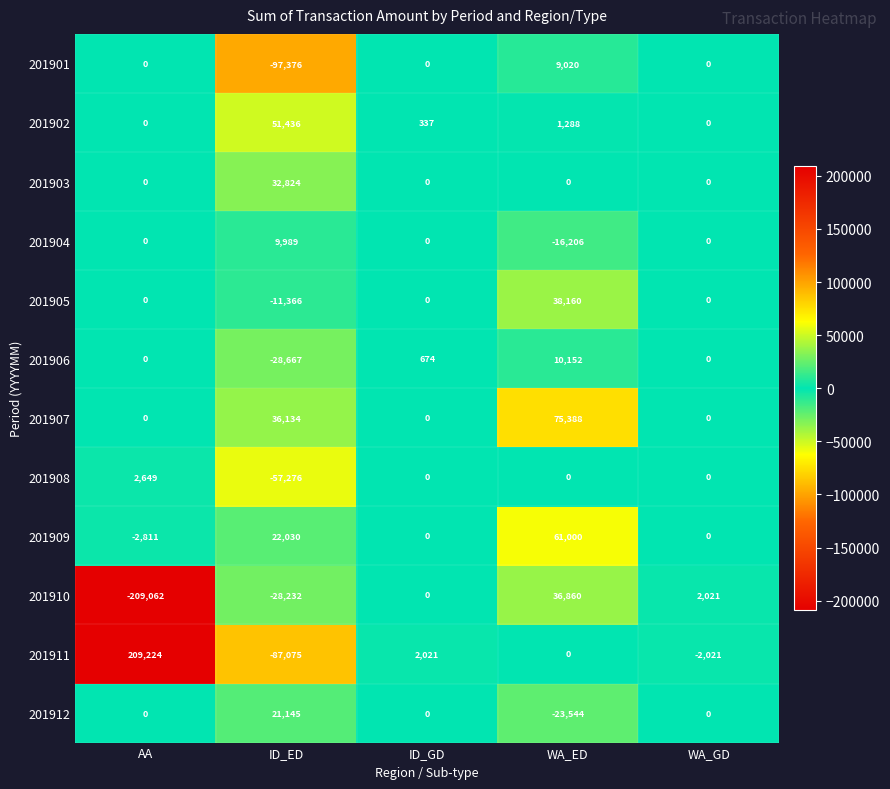

The value of 201902 at ID_ED is 51436. True or false?

True